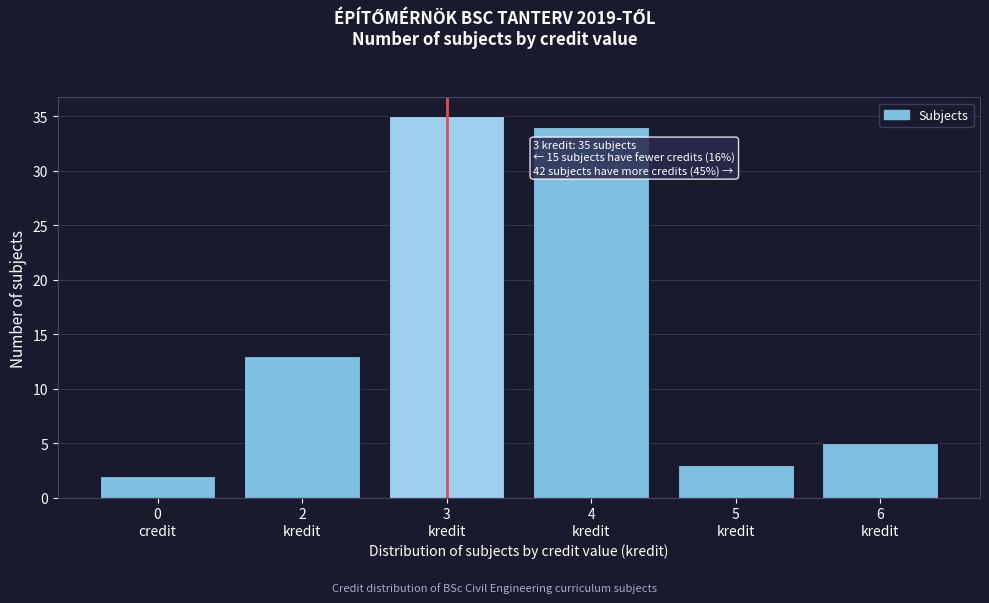

Reading left to right, extract all data points from this chart.

2	13	35	34	3	5